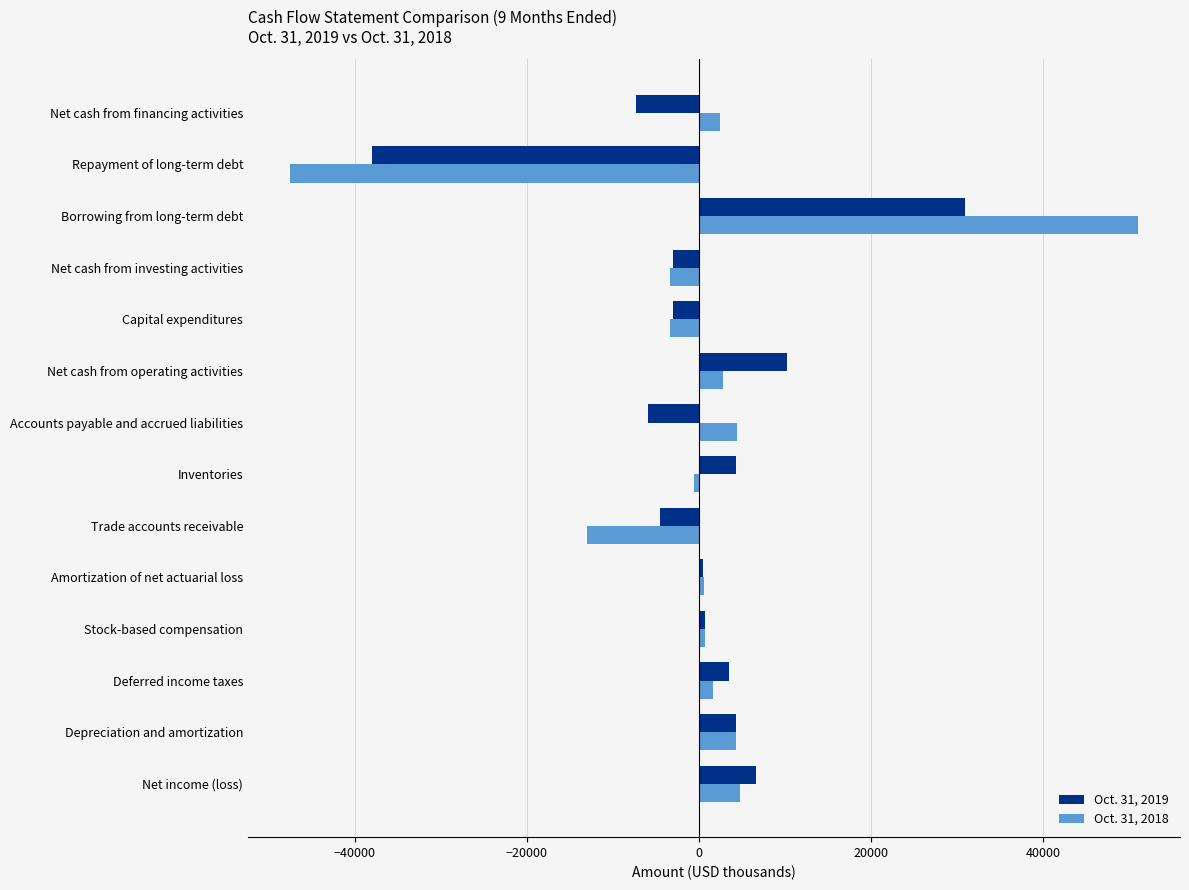

Count the number of categories in the chart.

14